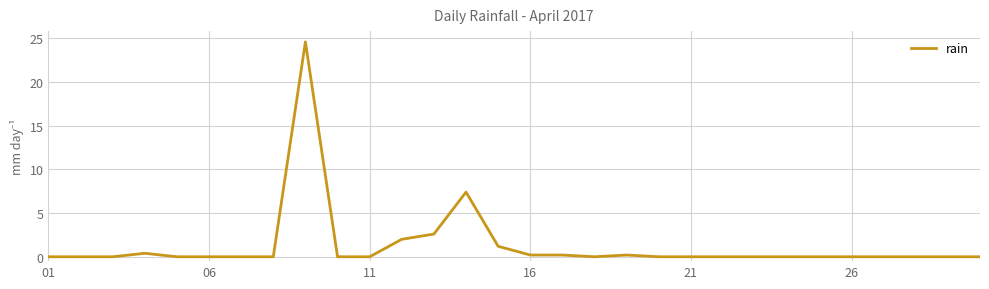

What is the difference between the maximum and minimum values?

24.6